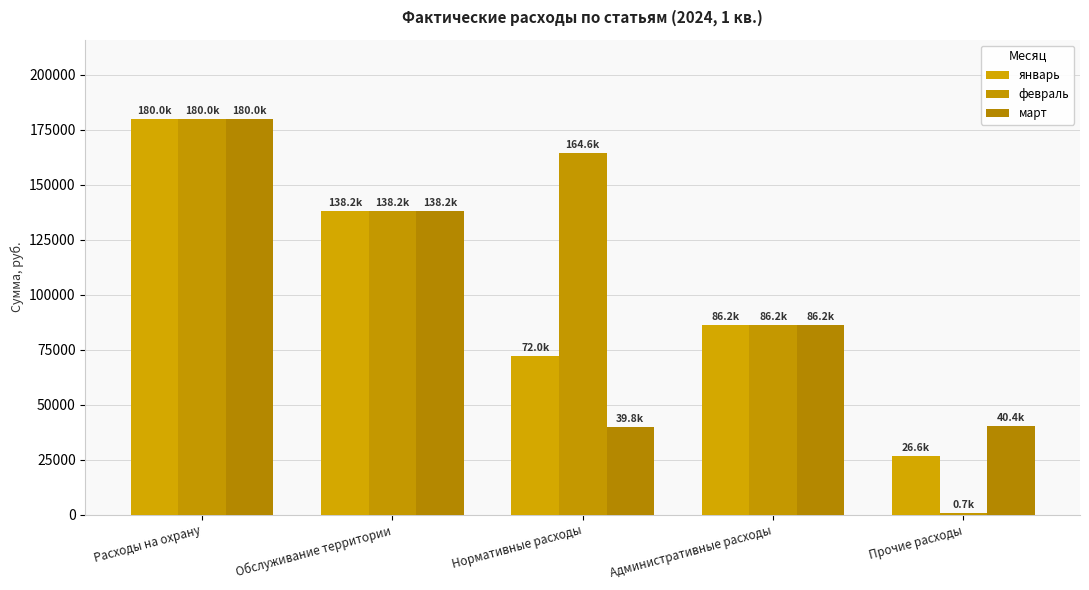

What are all the series names shown in the legend?

январь, февраль, март